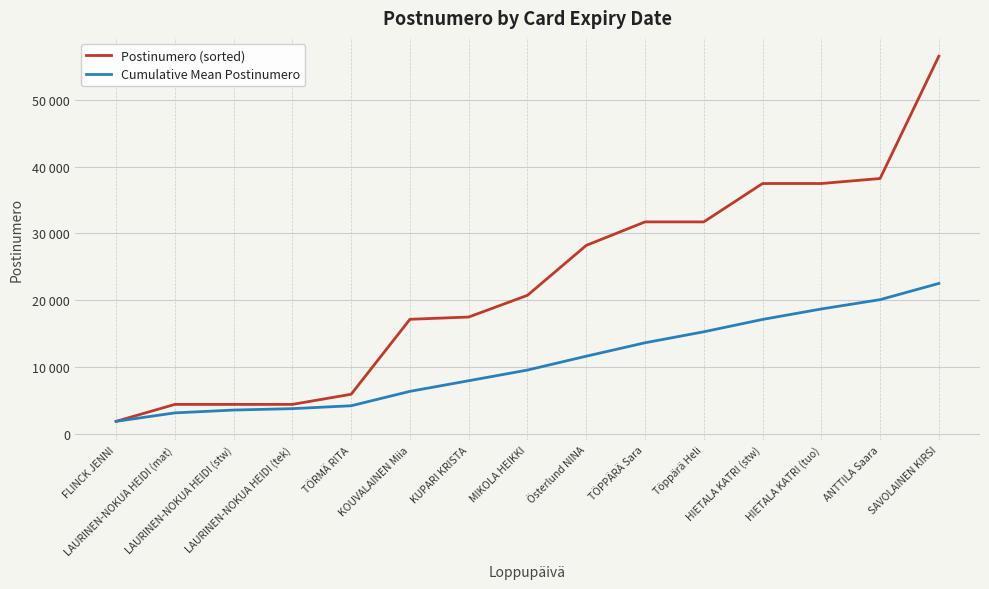

Which series changed the most between LAURINEN-NOKUA HEIDI (mat) and HIETALA KATRI (stw)?

Postinumero (sorted)